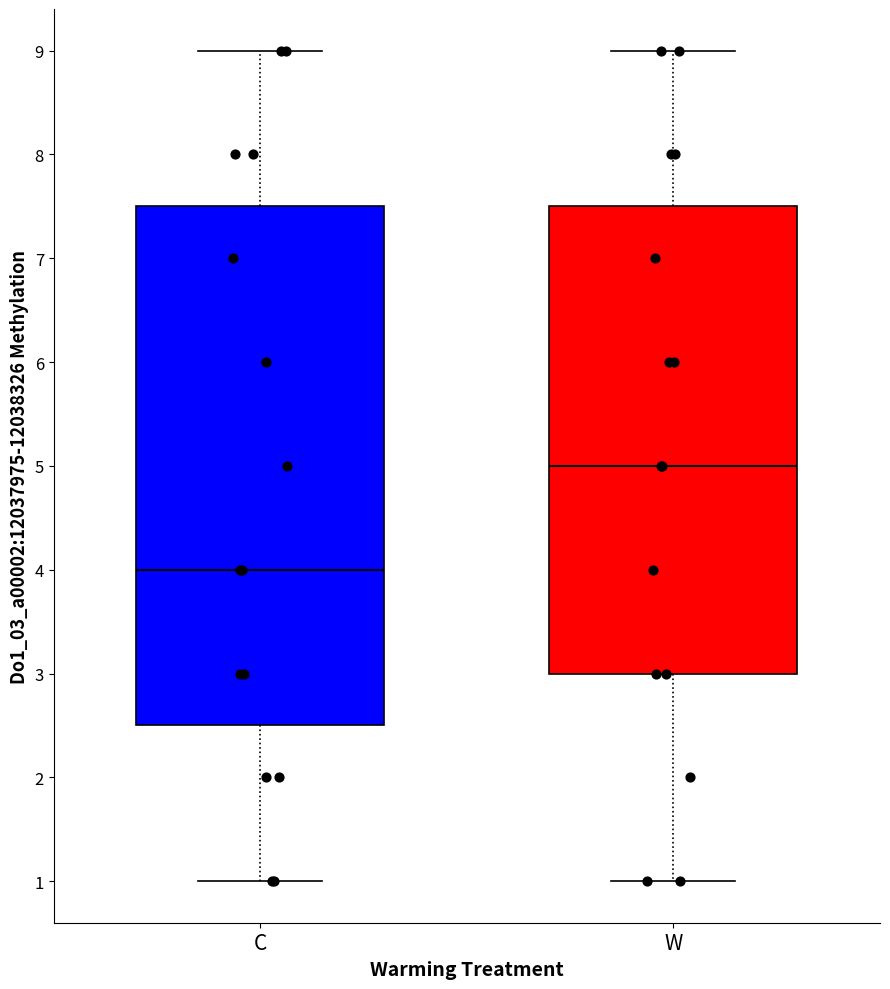

Where does the lower whisker of the box for C end on the y-axis? The values are not printed on the chart, so give them approximately, as read against the axis.

1.0